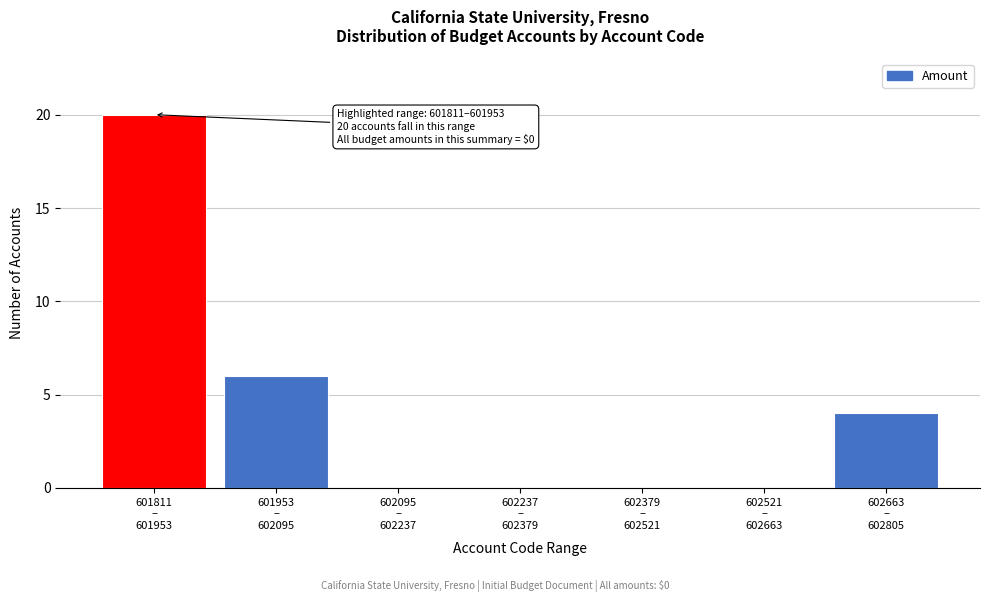

What is the sum of all values?

30